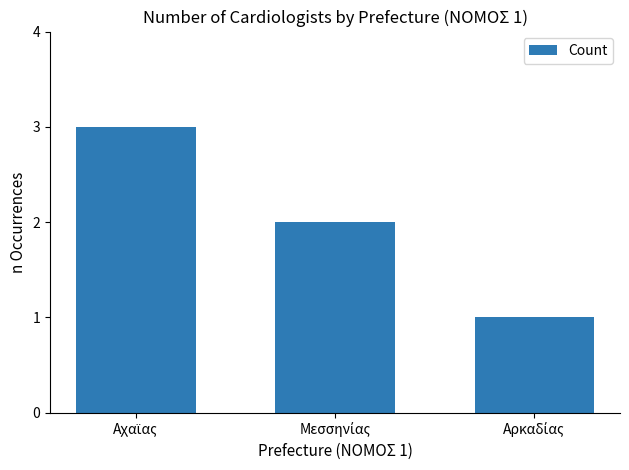

How many series are shown in this chart?

1